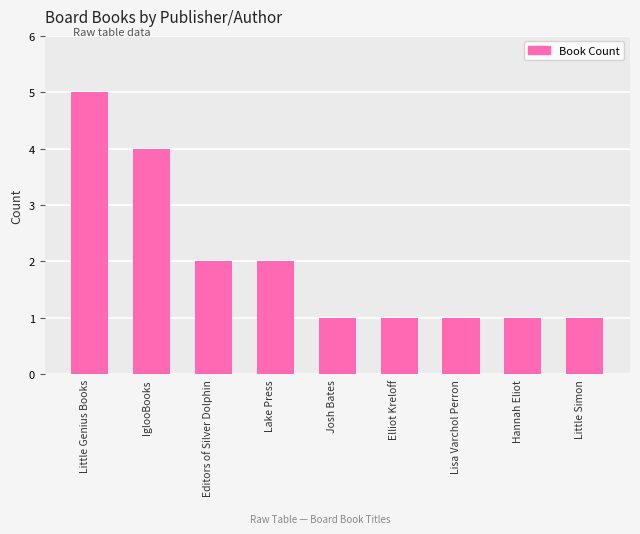

What is the sum of the values at Little Genius Books and Josh Bates?

6